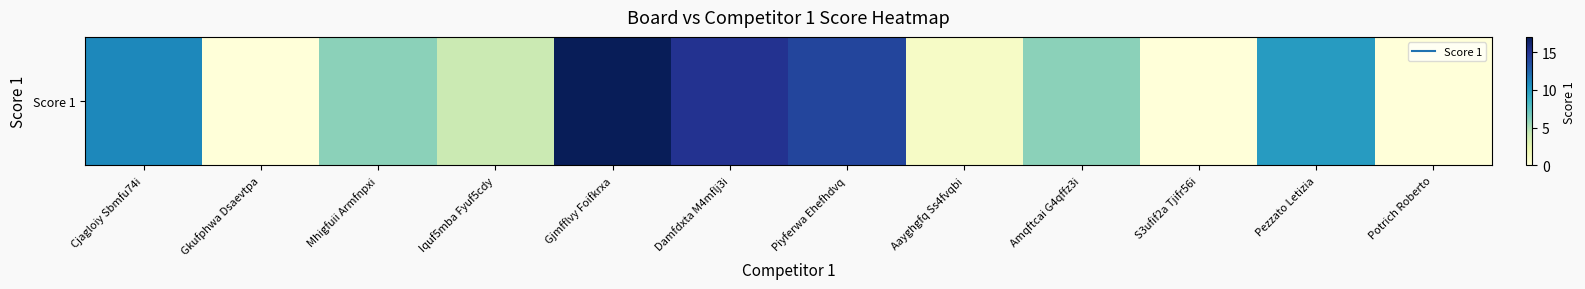

What is the maximum value shown in the chart?

17